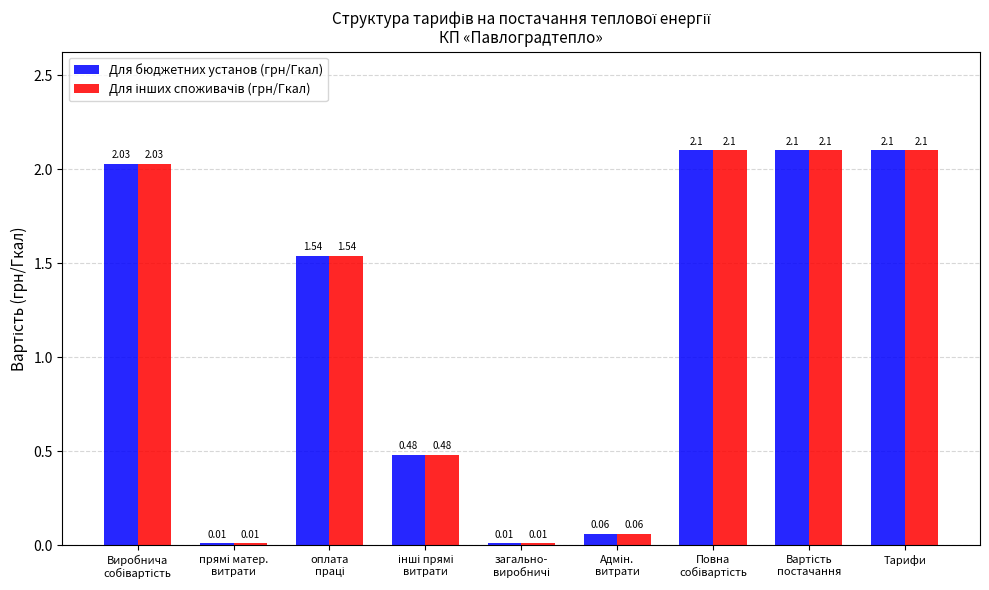

What is the difference between the maximum and minimum values in the Для бюджетних установ (грн/Гкал) series?

2.1